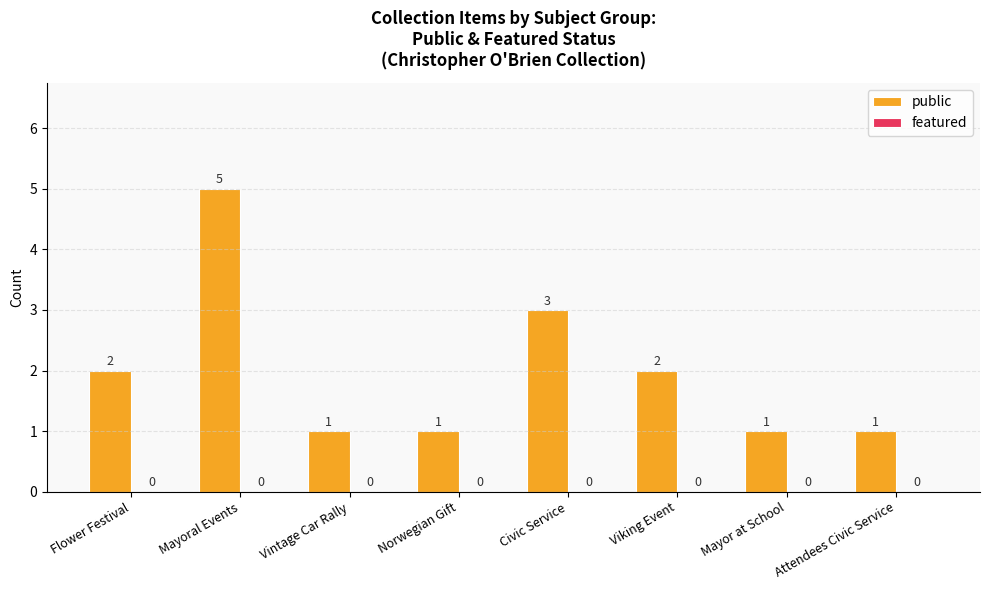

At which category does the chart reach its peak across all series?

Mayoral Events